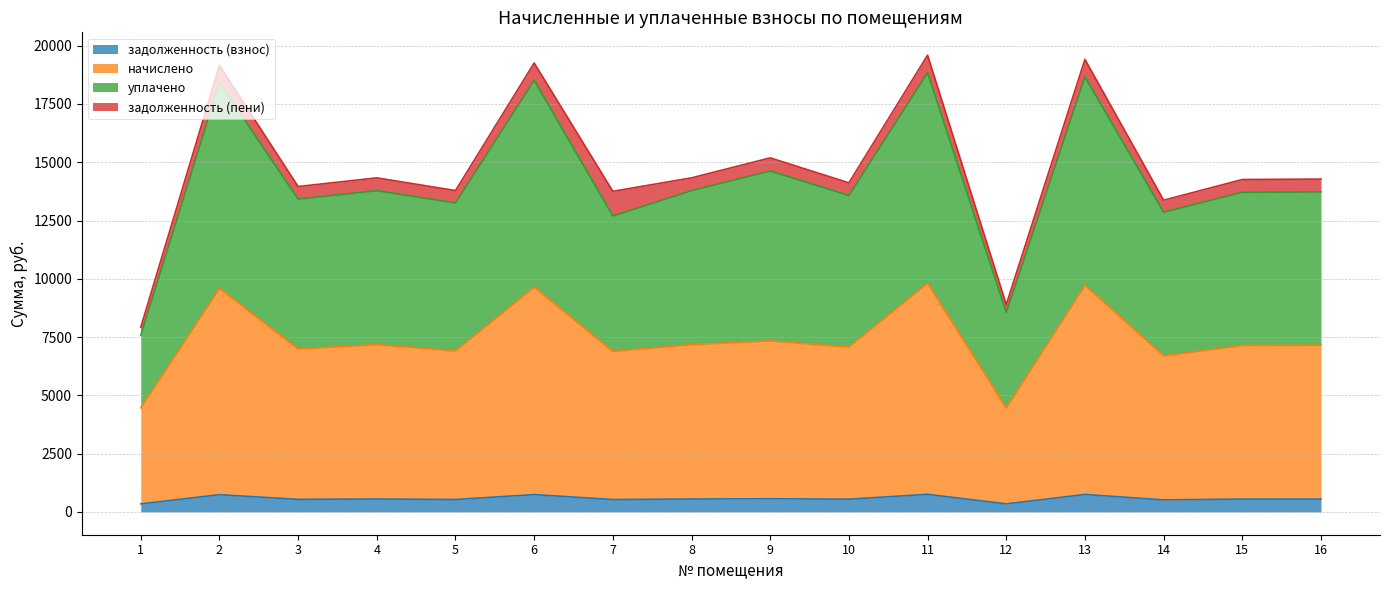

How many lines are shown in the chart?

4